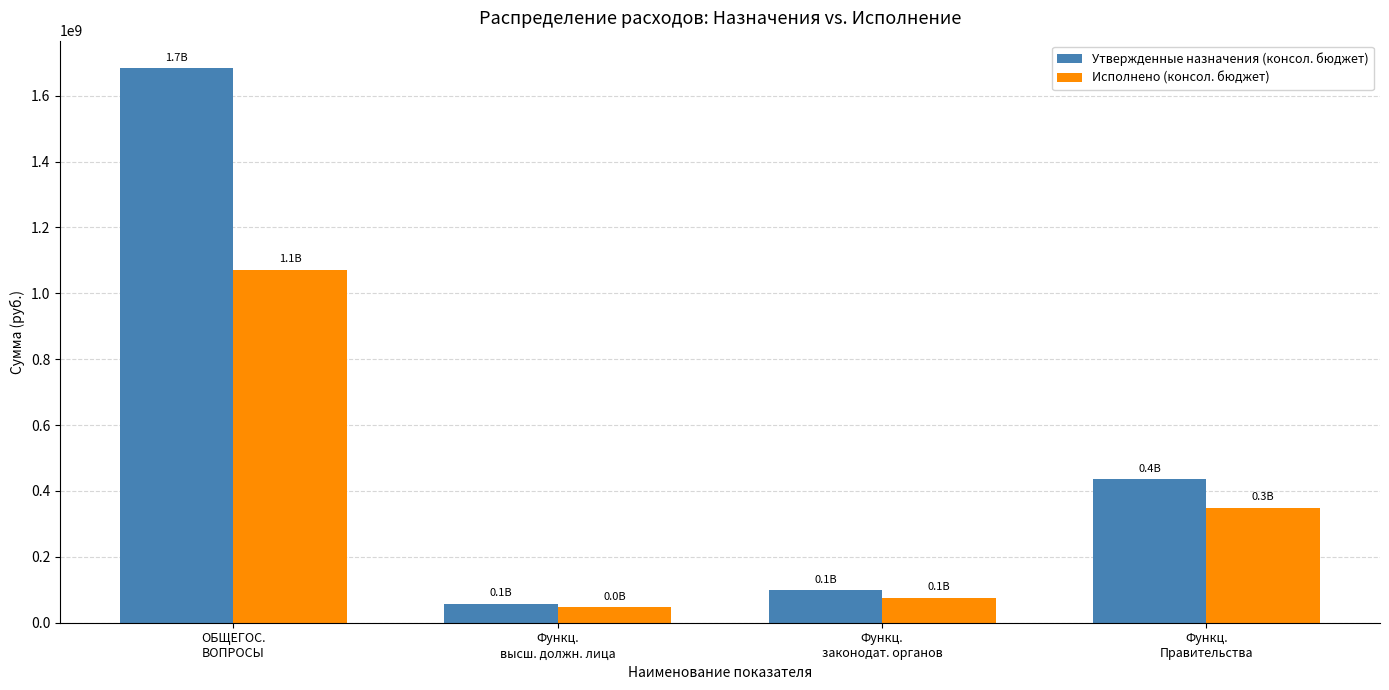

What is the average value of the Утвержденные назначения (консол. бюджет) series?

568845107.7